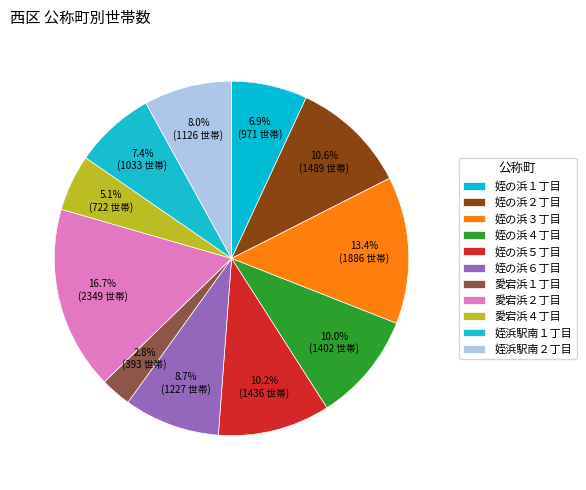

What portion of the pie excludes 姪浜駅南１丁目?

92.6%